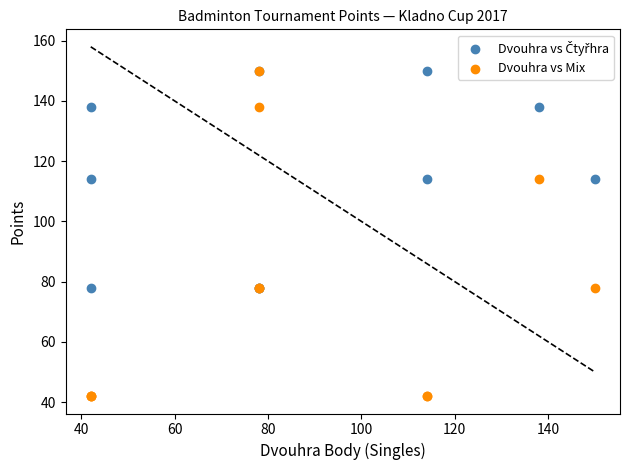

Which series has the widest spread of Y values?

Dvouhra vs Mix